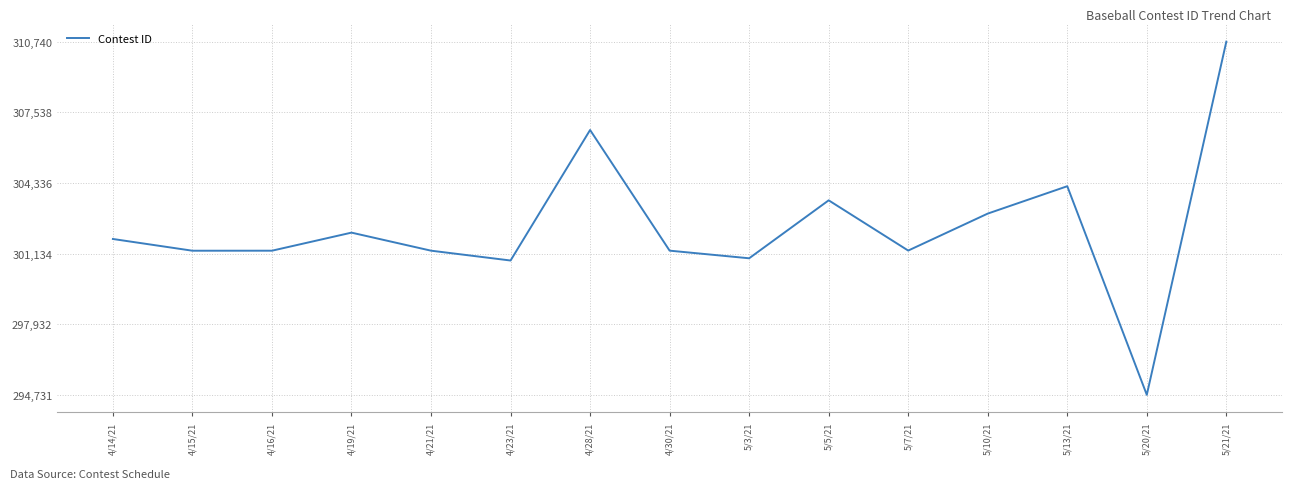

At which category does the chart reach its peak across all series?

5/21/21